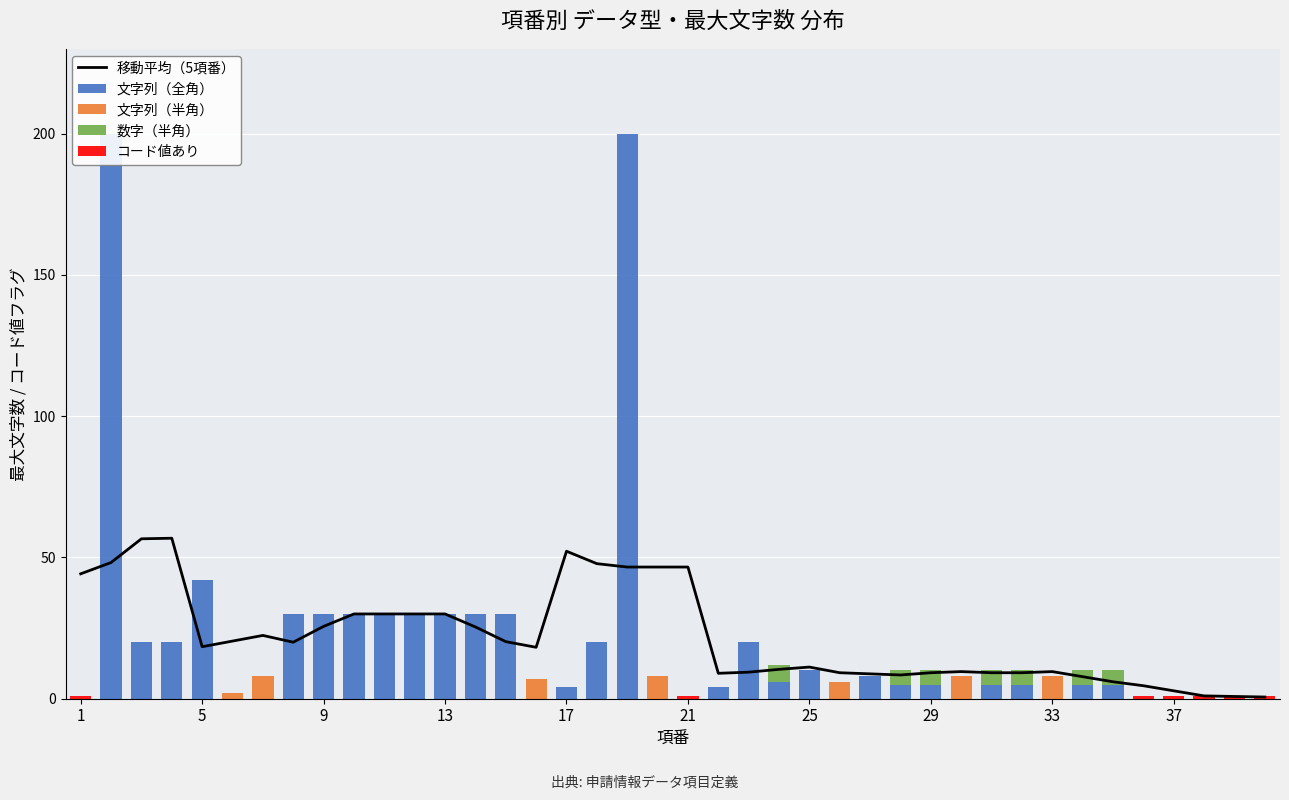

Between 25 and 22, which is larger?

25